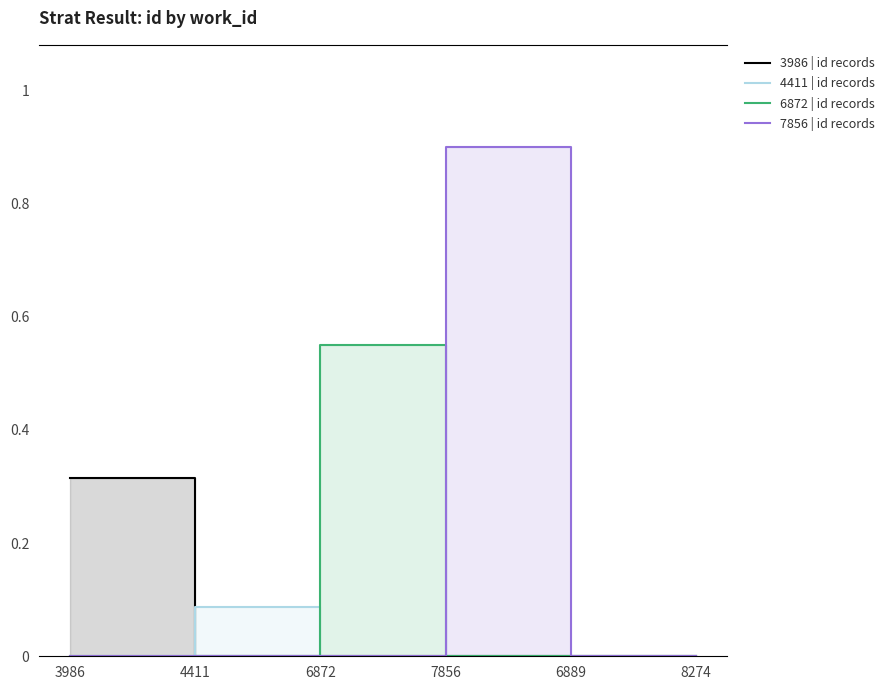

Where is 4411 | id records nearest to the value 0?

3986